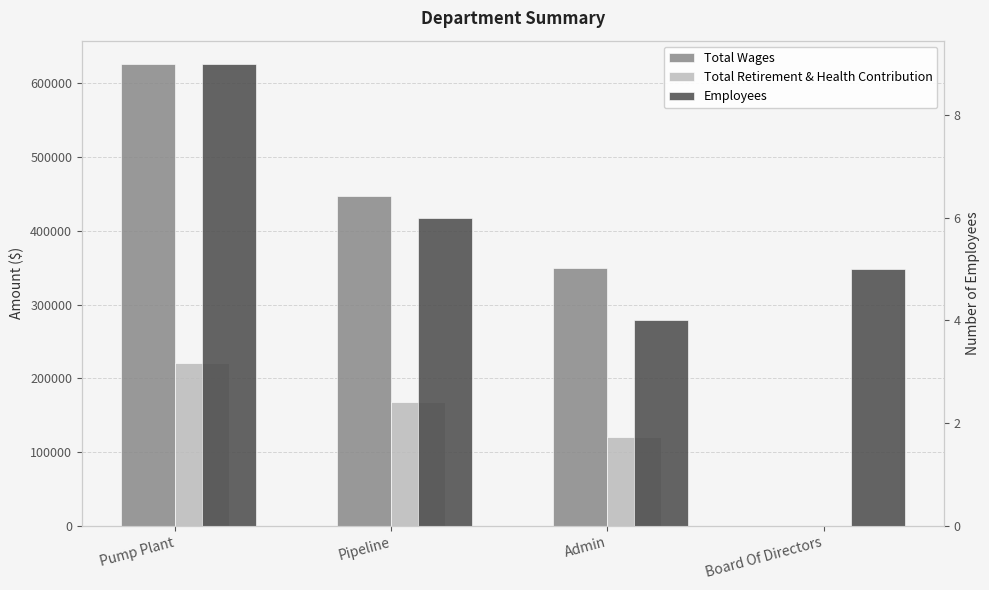

Reading left to right, list all the values displayed in this chart.

Total Wages: 626724	446833	350336	0
Total Retirement & Health Contribution: 221119	167355	119961	0
Employees: 9	6	4	5